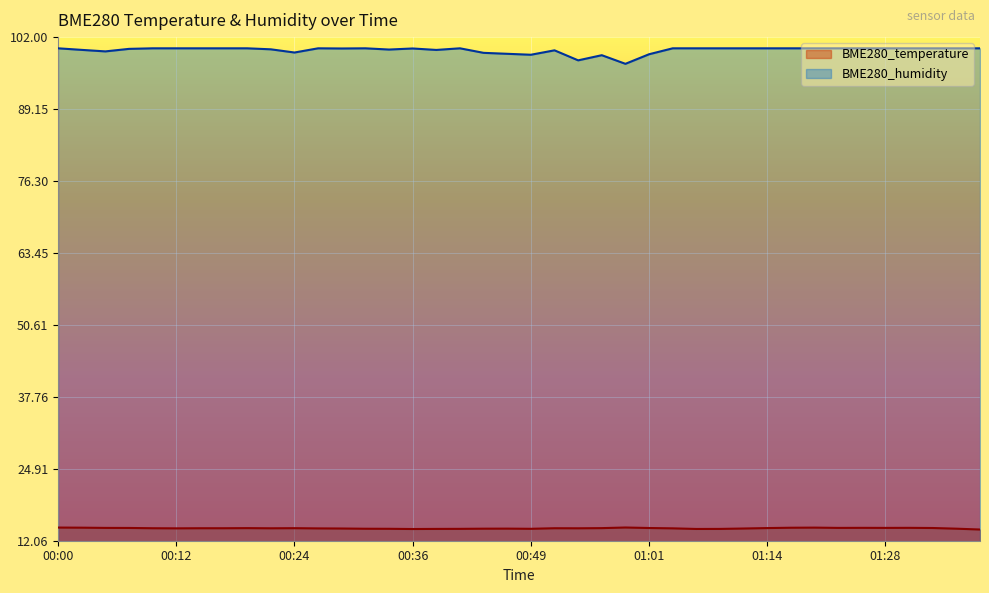

What is the greatest value displayed?

100.0